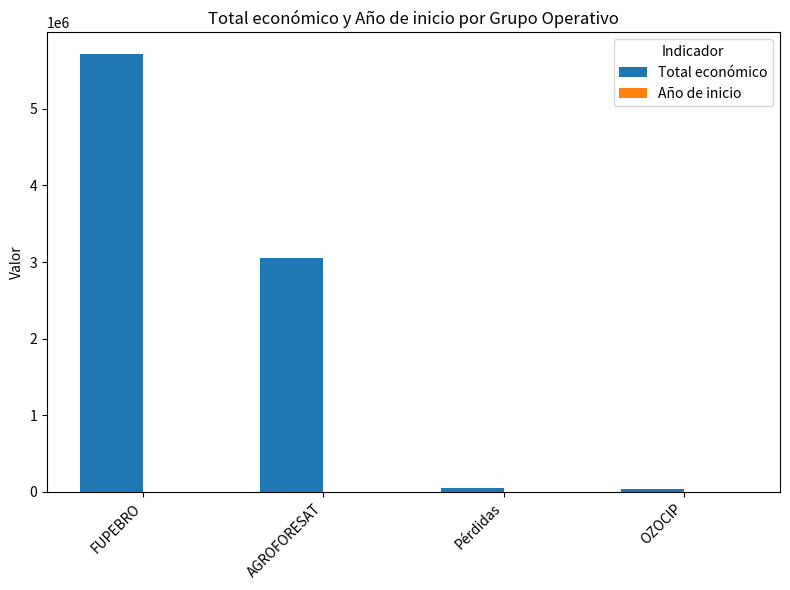

Where is Total económico nearest to the value 2874773?

AGROFORESAT